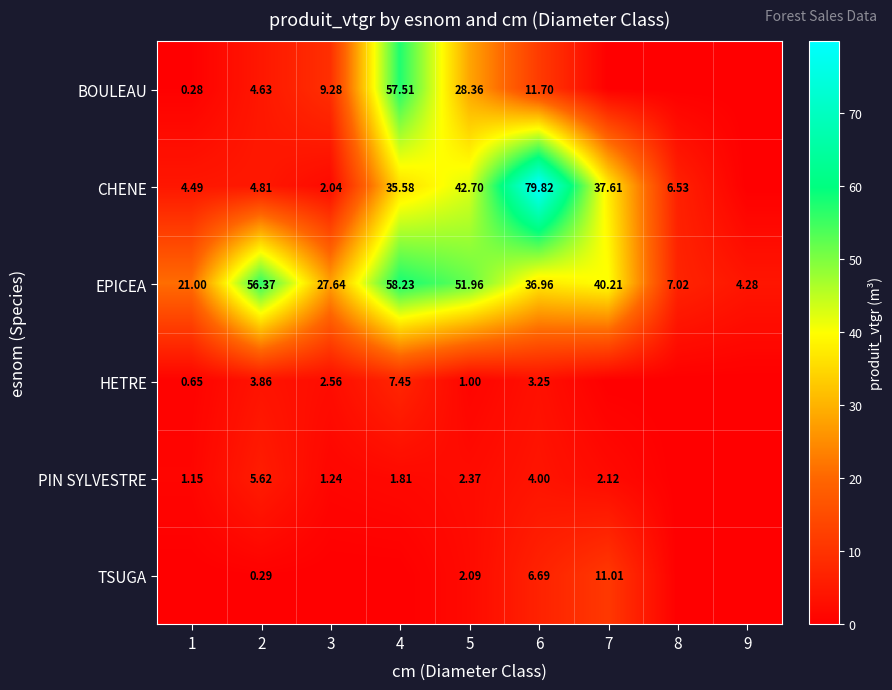

Is the value of EPICEA at 1 greater than the value of BOULEAU at 3?

Yes